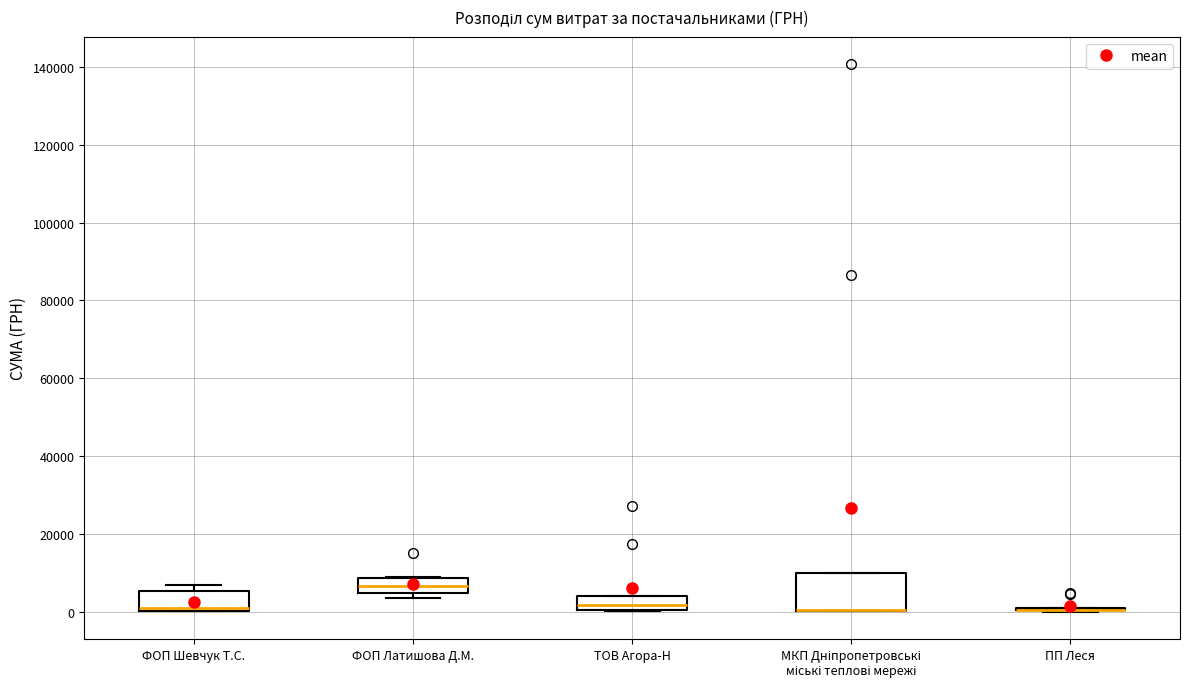

Comparing the boxes themselves (not the whiskers), which one is the tallest?

МКП Дніпропетровські міські теплові мережі